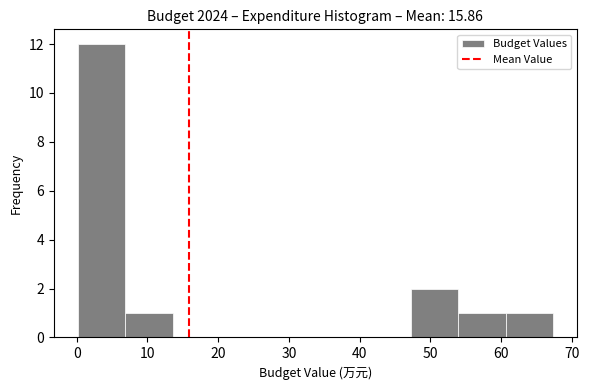

Reading left to right, list every bar in this chart as the range it spans on the x-axis followed by its height. Neither the bar edges nor the heights are printed on the chart, so give them approximately, as read against the axes.

0 to 7: 12
7 to 14: 1
14 to 20: 0
20 to 27: 0
27 to 34: 0
34 to 40: 0
40 to 47: 0
47 to 54: 2
54 to 61: 1
61 to 67: 1